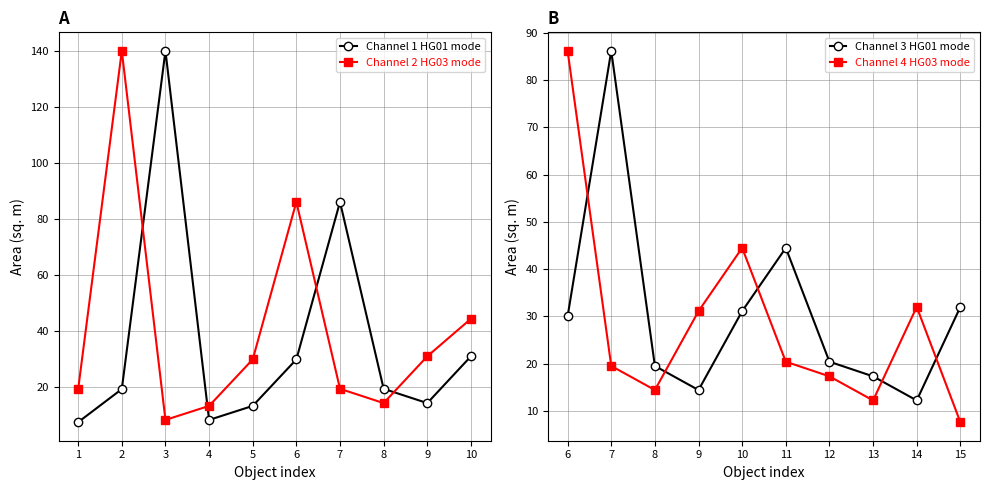

What is the value of the Channel 2 HG03 mode point at the 6th from the left?

86.2